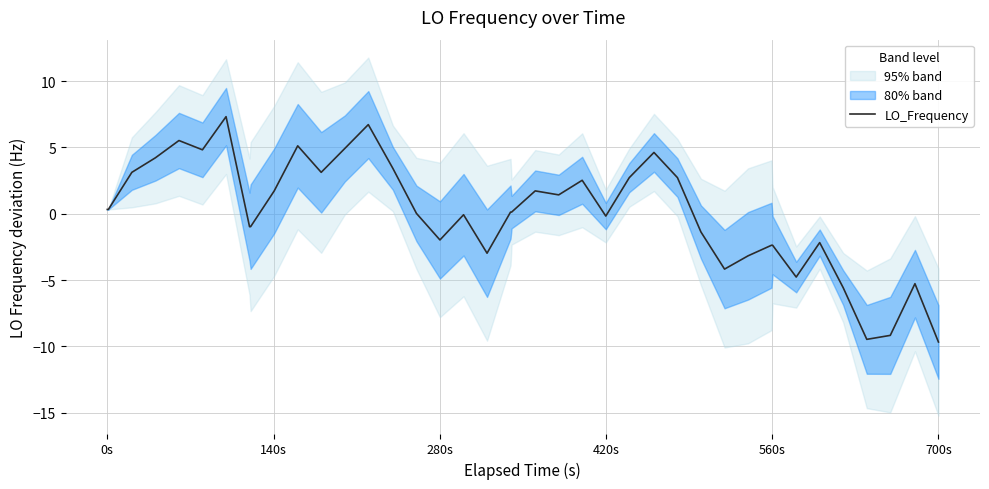

How many points are lower than both their immediate neighbors (excluding endpoints)?

9